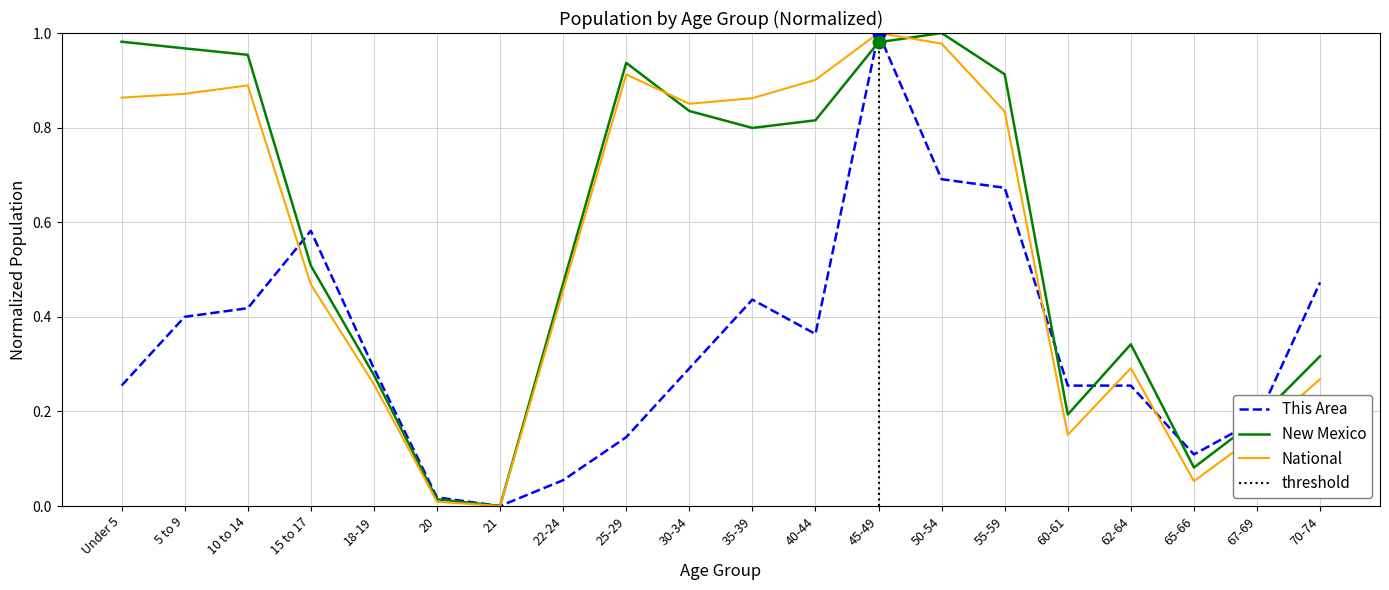

What is the total value across all series at 45-49?

3.0